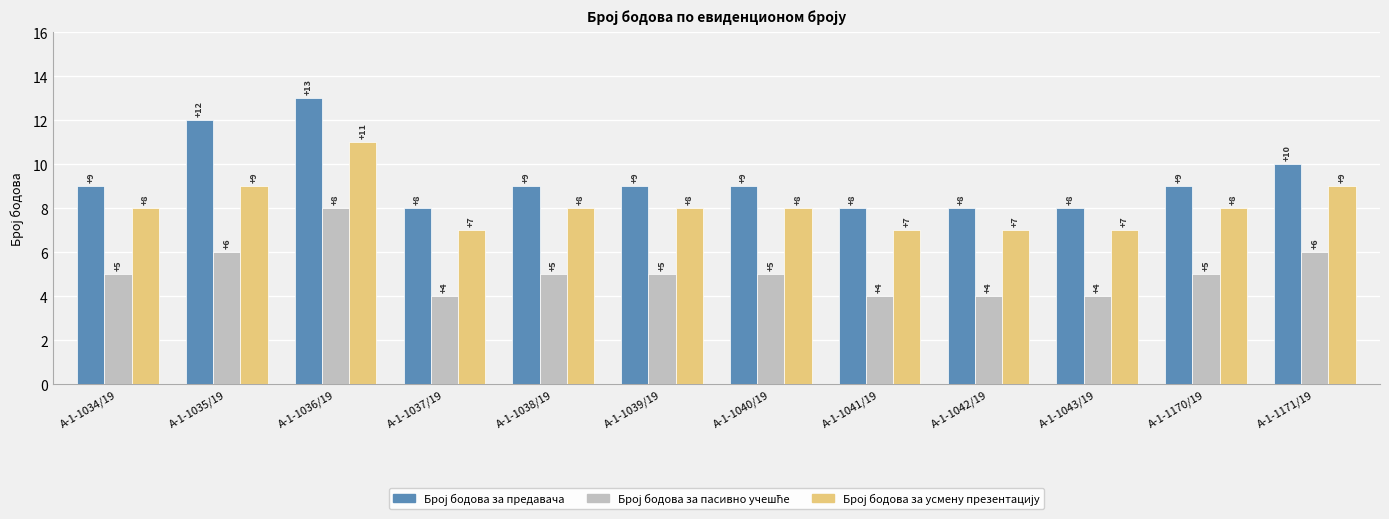

What position from the left is А-1-1036/19?

3